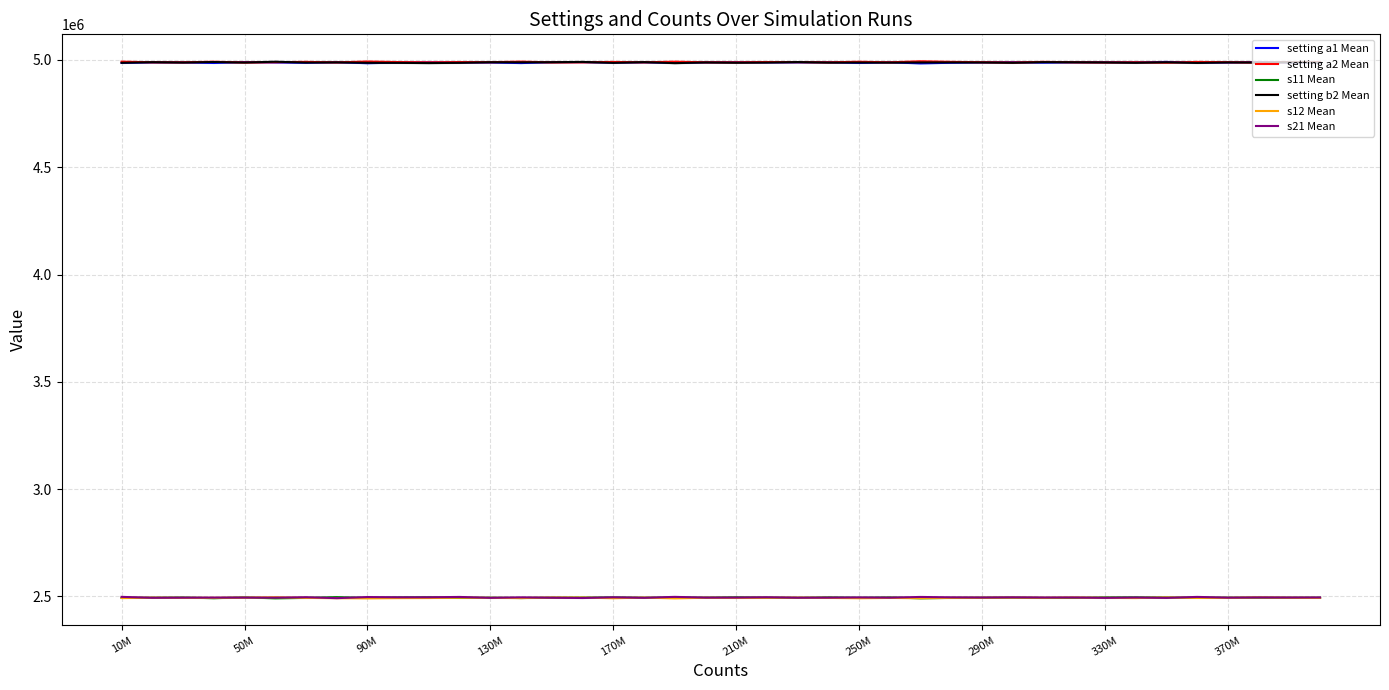

What is the lowest value of the setting a1 Mean series?

4983636